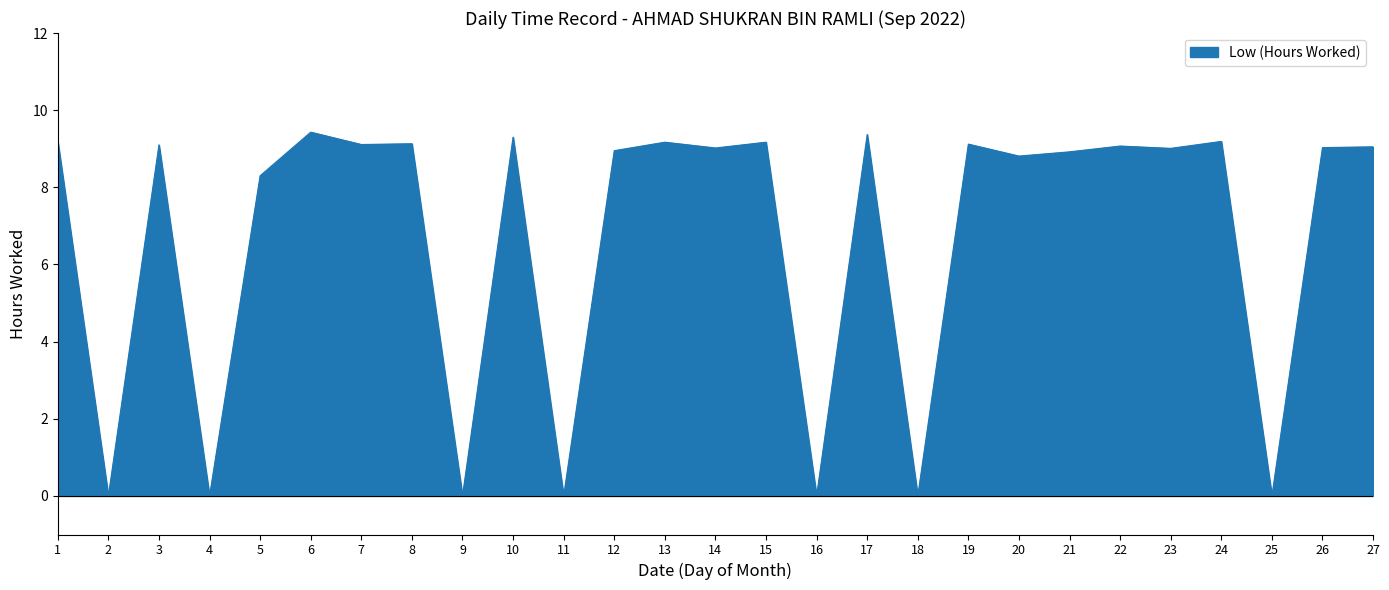

What is the difference between the maximum and minimum values?

9.4